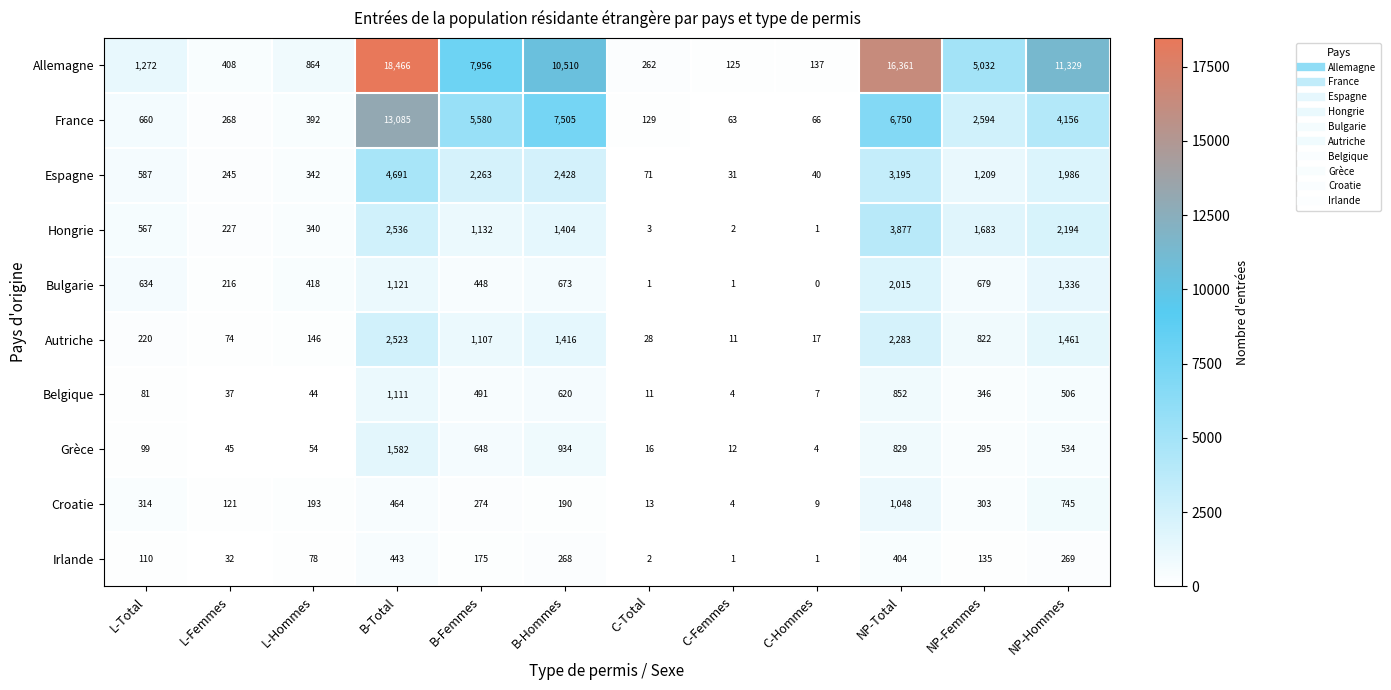

Which category has the lowest value in the Croatie series?

C-Femmes